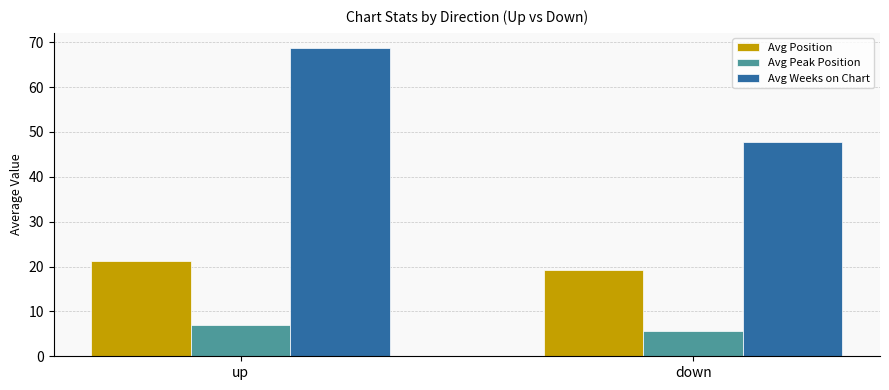

What is the label of the 1st bar from the right?

down